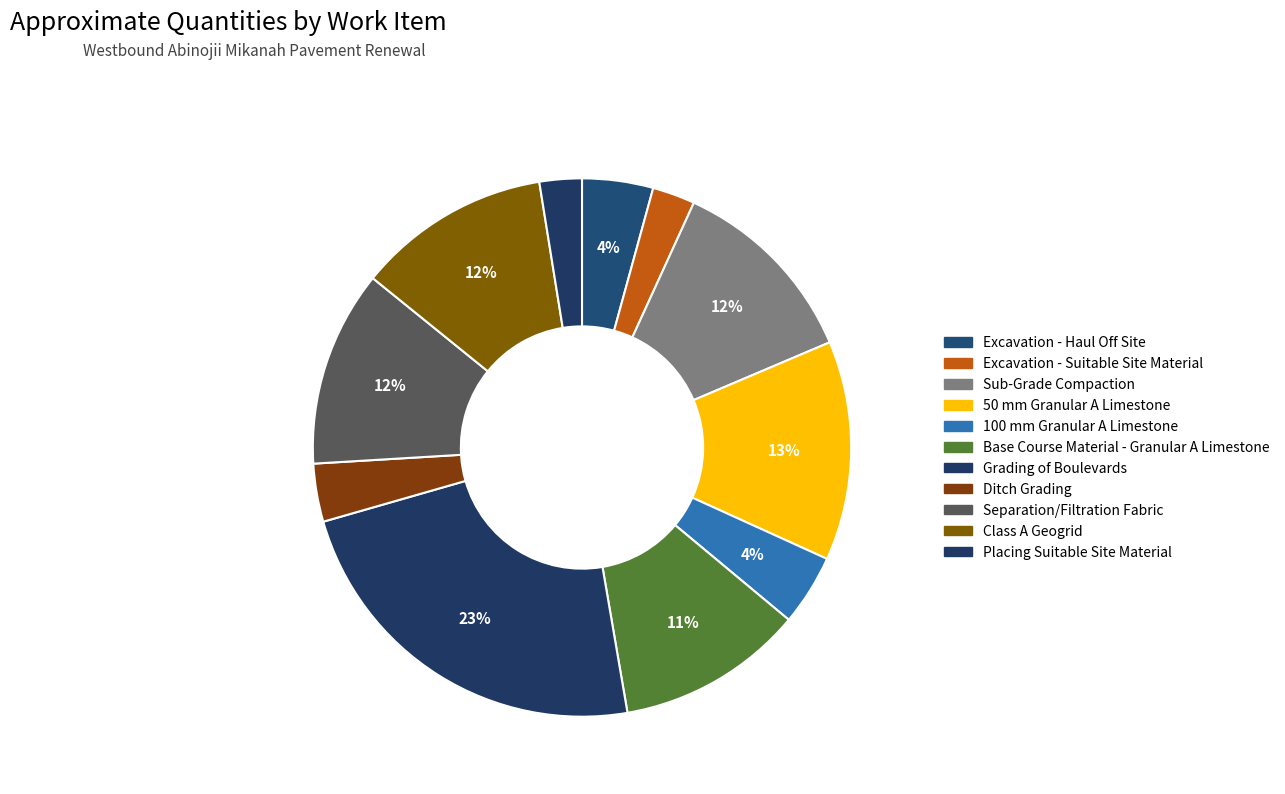

Does Grading of Boulevards represent more than half of the total?

No